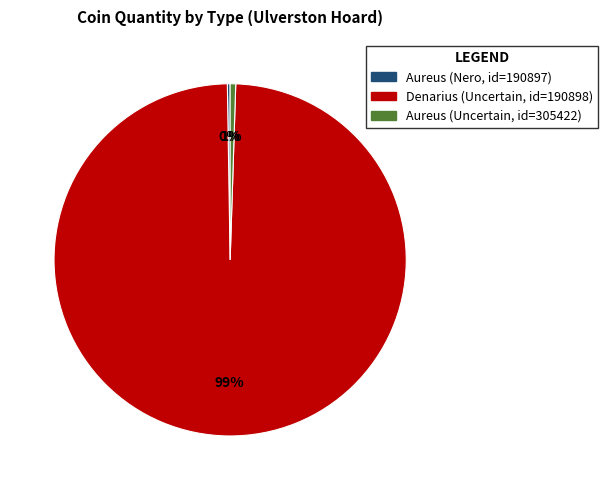

To the nearest percent, what is the combined percentage of Aureus (Uncertain, id=305422) and Denarius (Uncertain, id=190898)?

100%